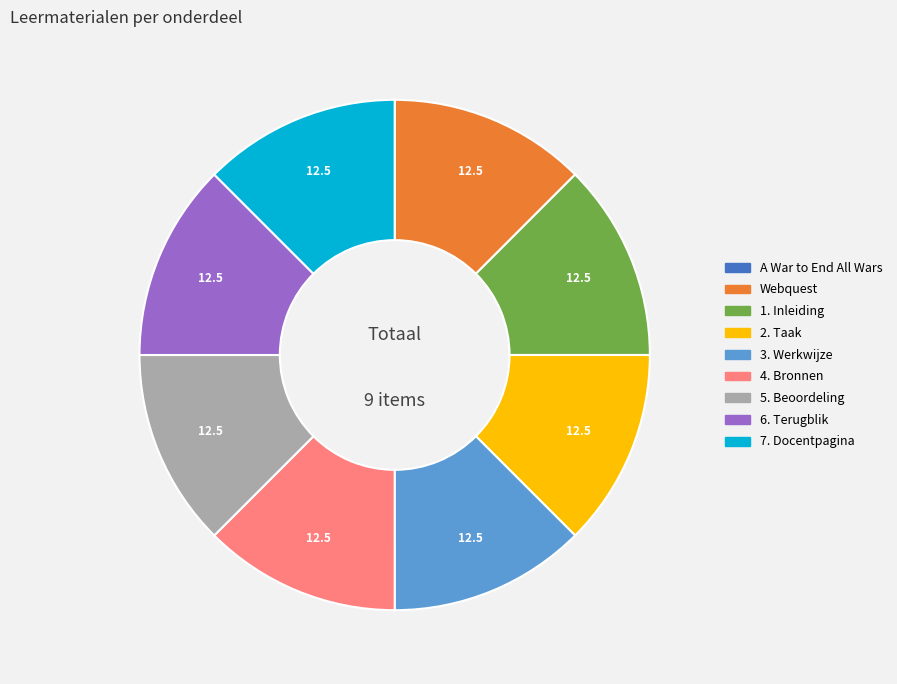

Approximately how many times larger is the value at 6. Terugblik compared to 7. Docentpagina?

1.0